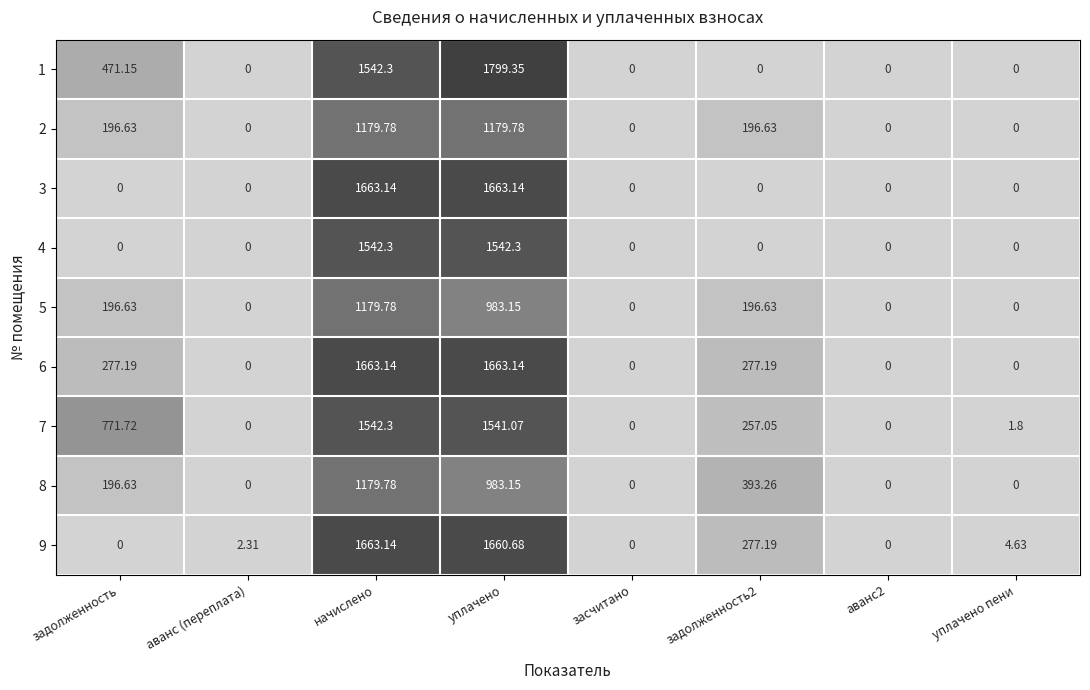

At which label does 2 first exceed 196?

задолженность